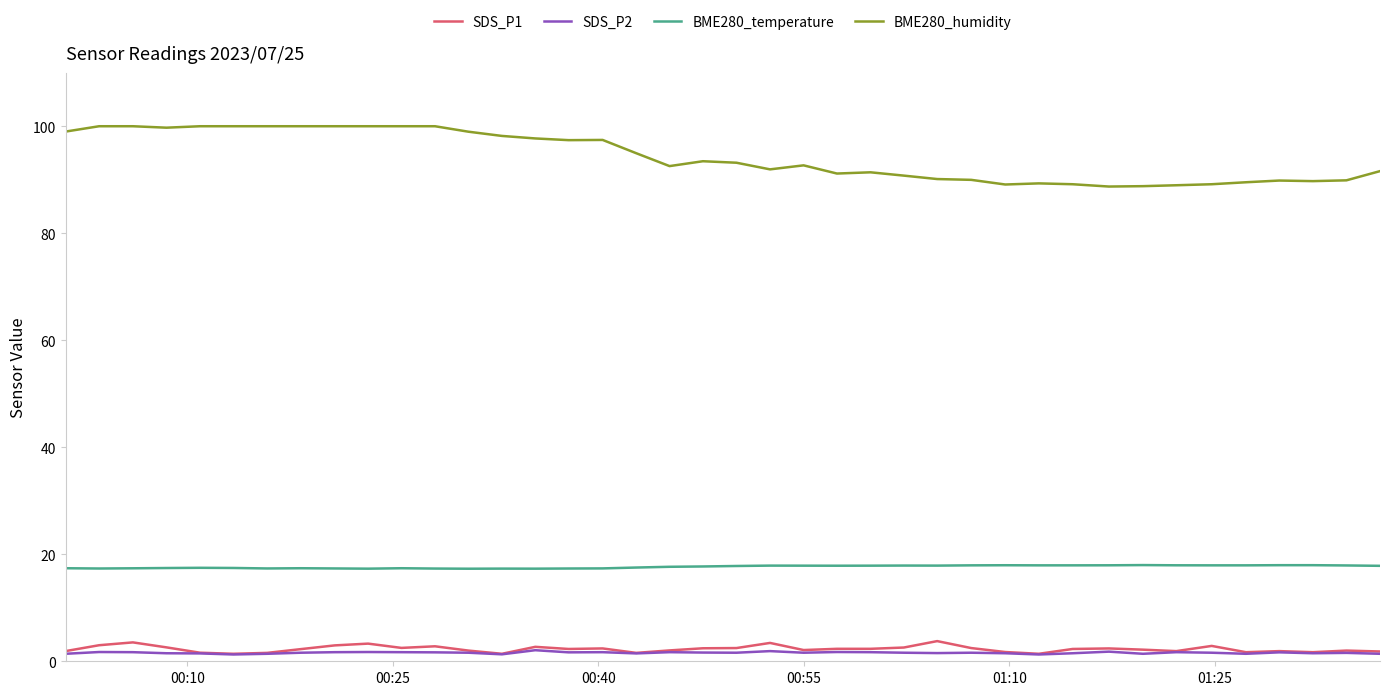

True or false: BME280_temperature and SDS_P1 cross at least once.

False